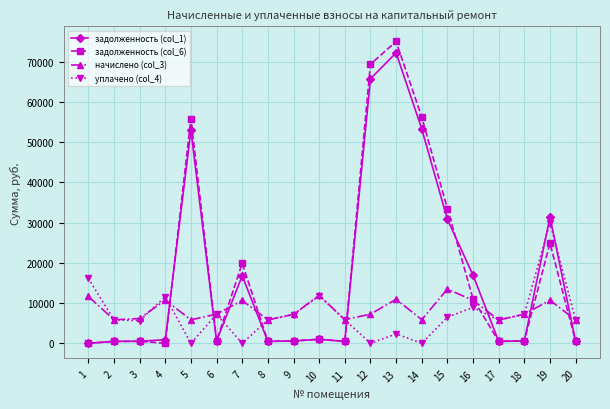

Which series changed the most between 2 and 12?

задолженность (col_6)